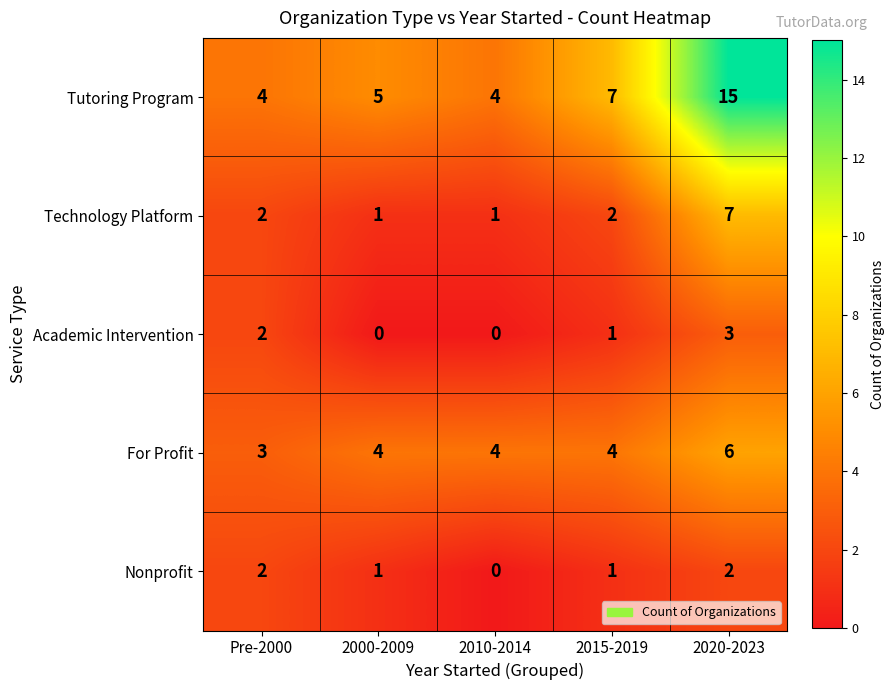

Reading right to left, transcribe all the data shown in this chart.

Tutoring Program: 15	7	4	5	4
Technology Platform: 7	2	1	1	2
Academic Intervention: 3	1	0	0	2
For Profit: 6	4	4	4	3
Nonprofit: 2	1	0	1	2